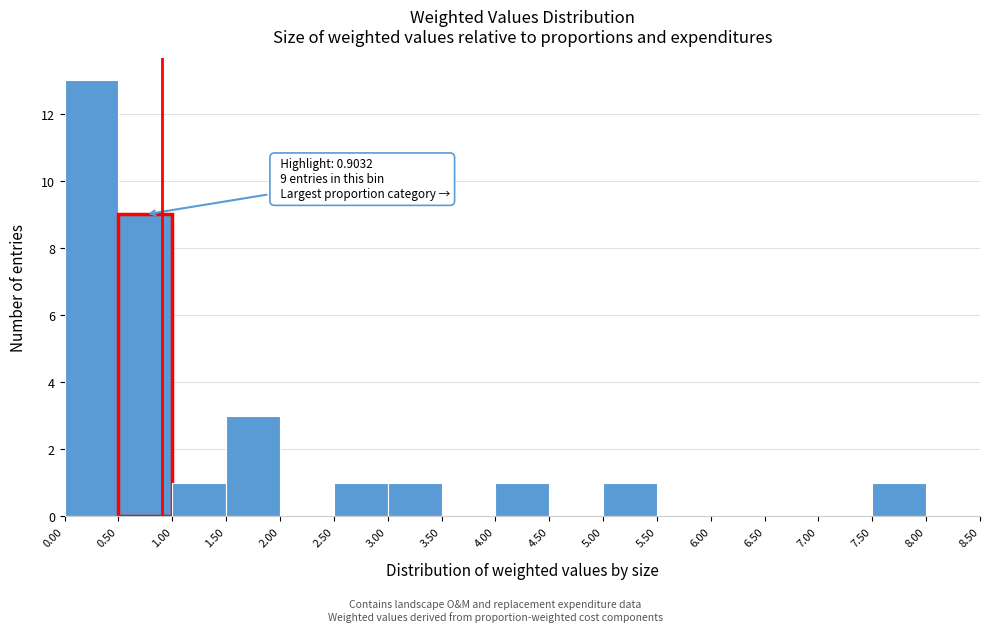

Which range on the x-axis has the tallest bar?

0.00 to 0.50